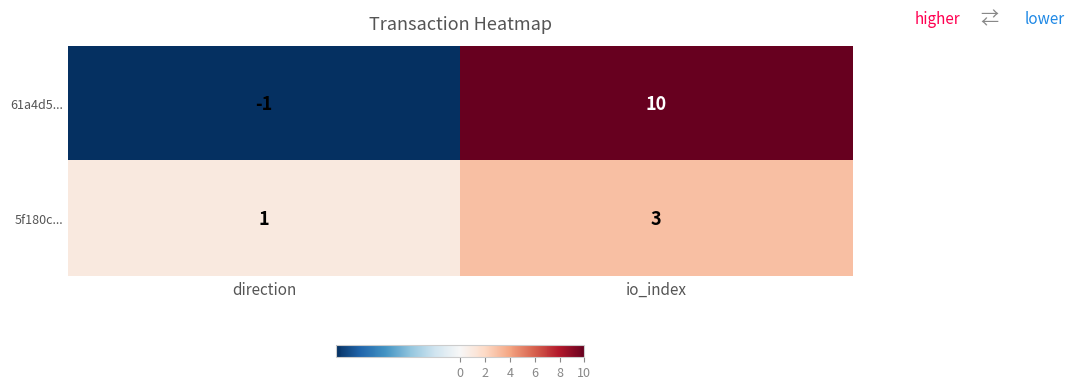

Reading right to left, extract all data points from this chart.

61a4d5...: io_index=10	direction=-1
5f180c...: io_index=3	direction=1